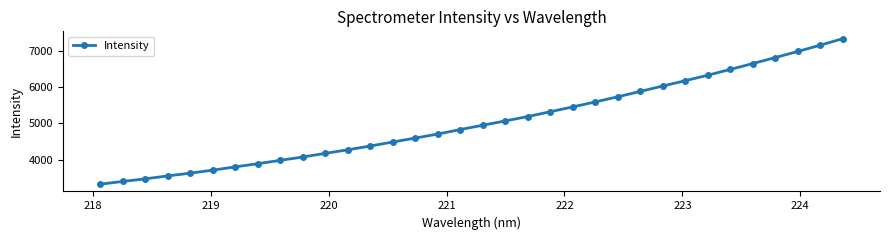

What is the smallest value displayed?

3324.4